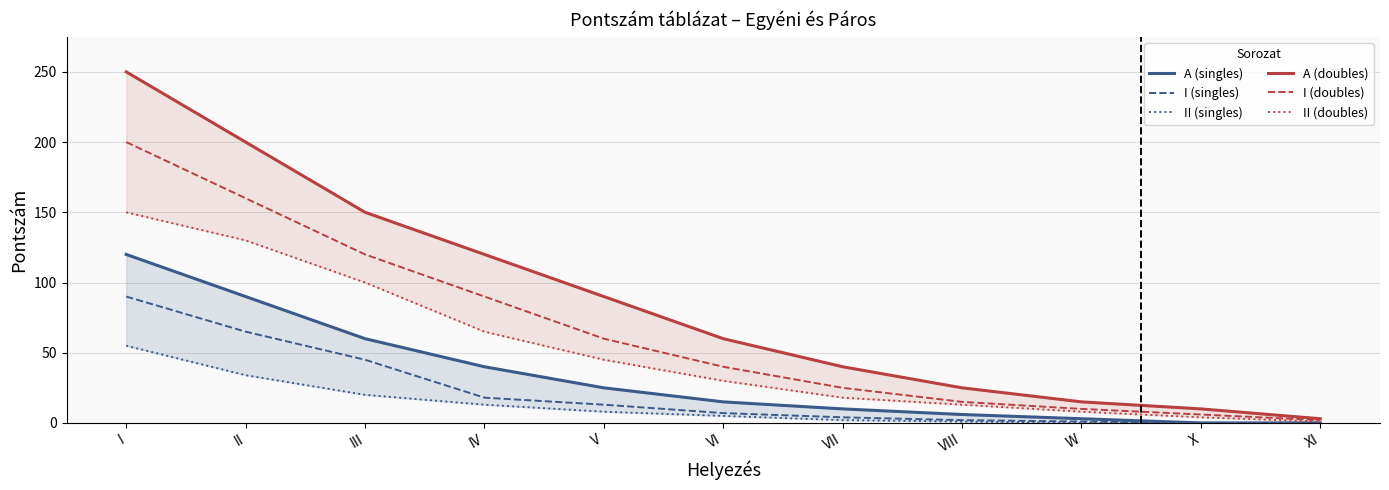

What is the label of the 1st point from the right?

XI